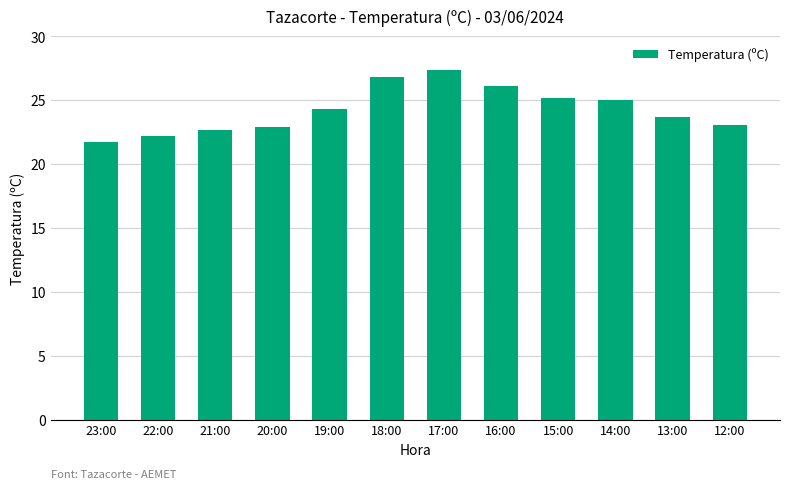

What is the value of the 9th bar from the left?

25.2